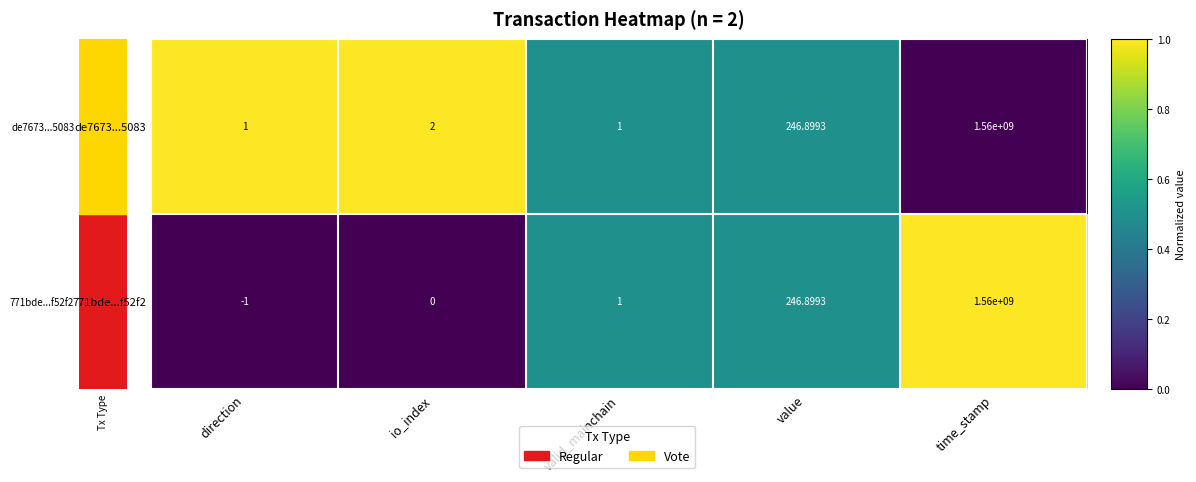

At which label is de7673...5083 closest to 780000000?

value